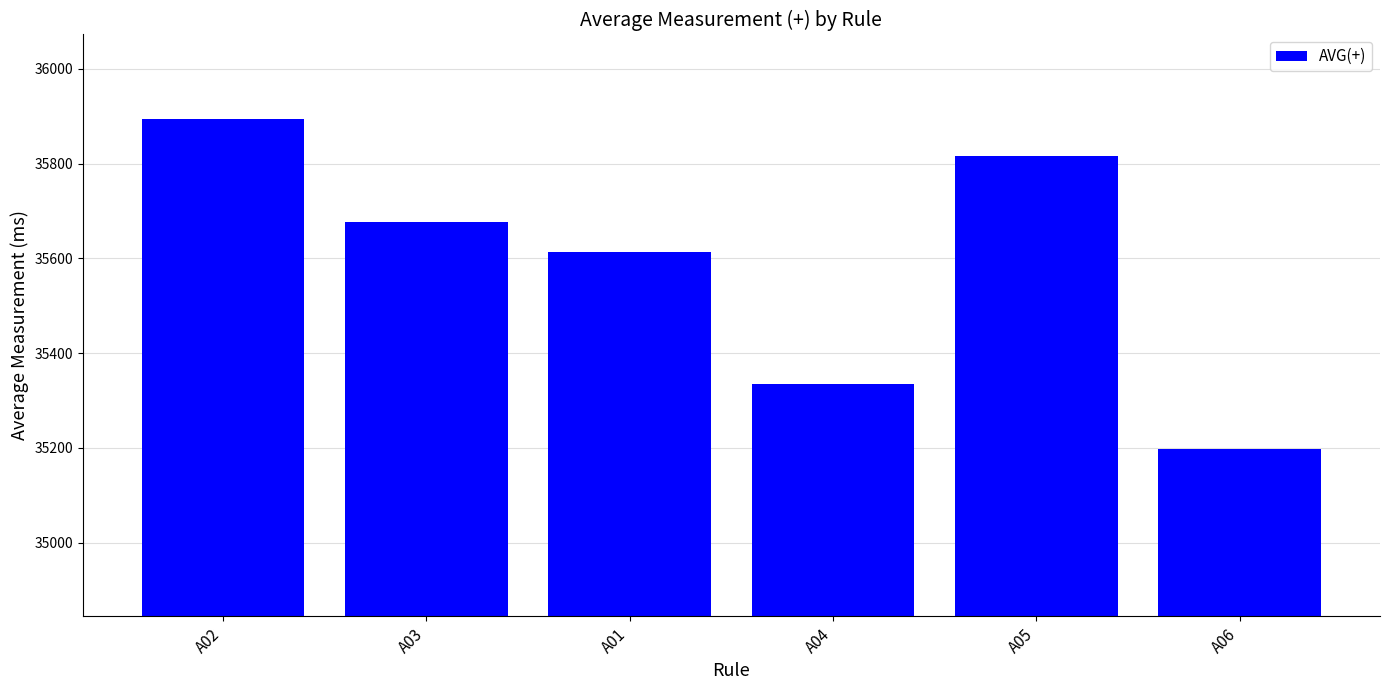

Is it true that the value at A05 is 35815.4?

True